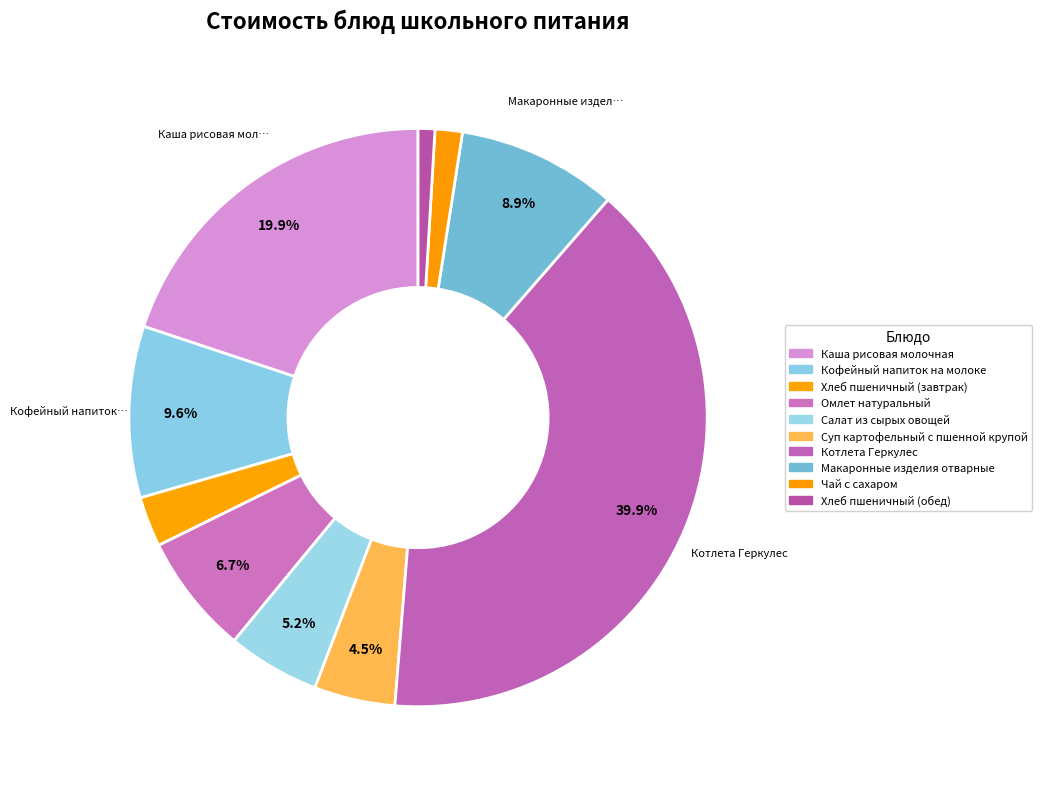

Is there a majority slice in this chart?

No